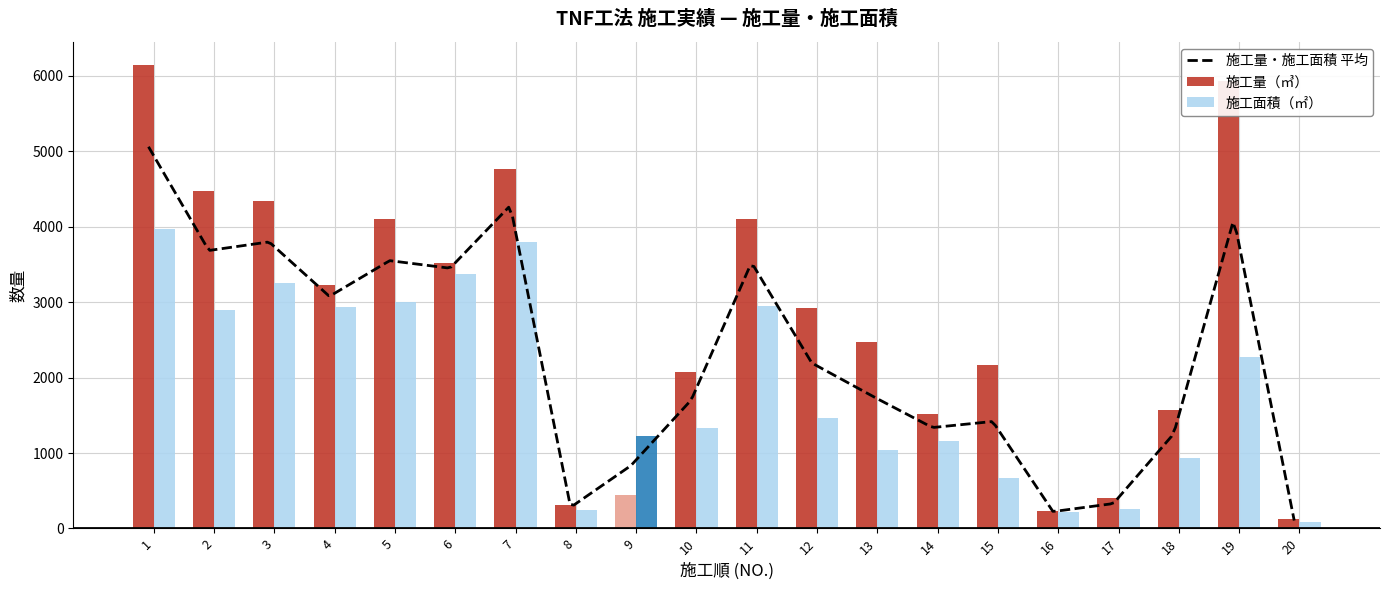

How many data points in 施工量（㎥） are less than 2920?

10